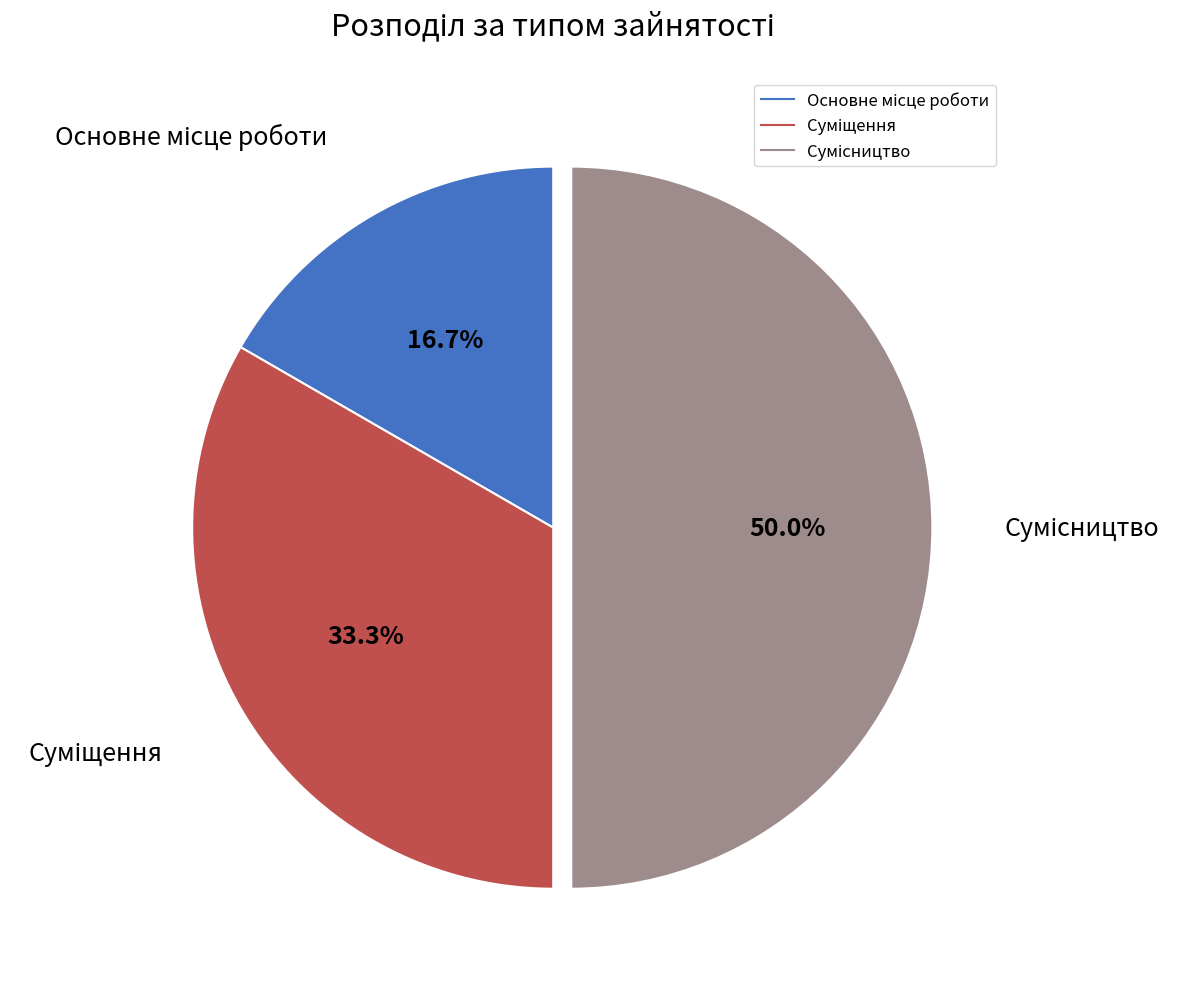

Count the number of slices in the pie.

3